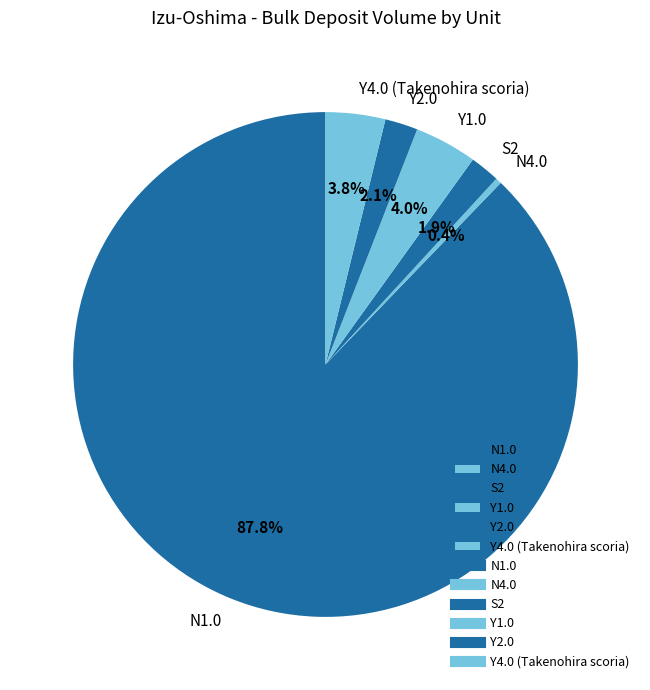

Count the number of slices in the pie.

6